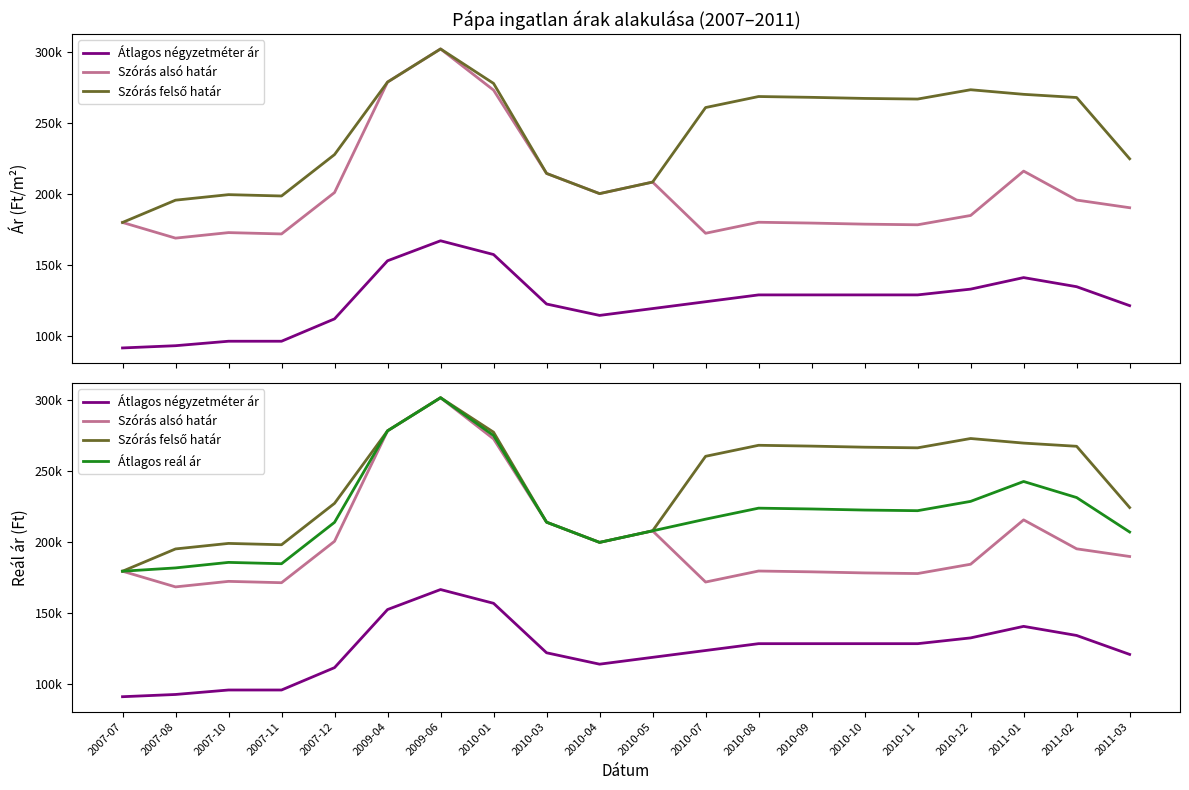

What is the value of the Átlagos négyzetméter ár point at the 7th from the left?

166805